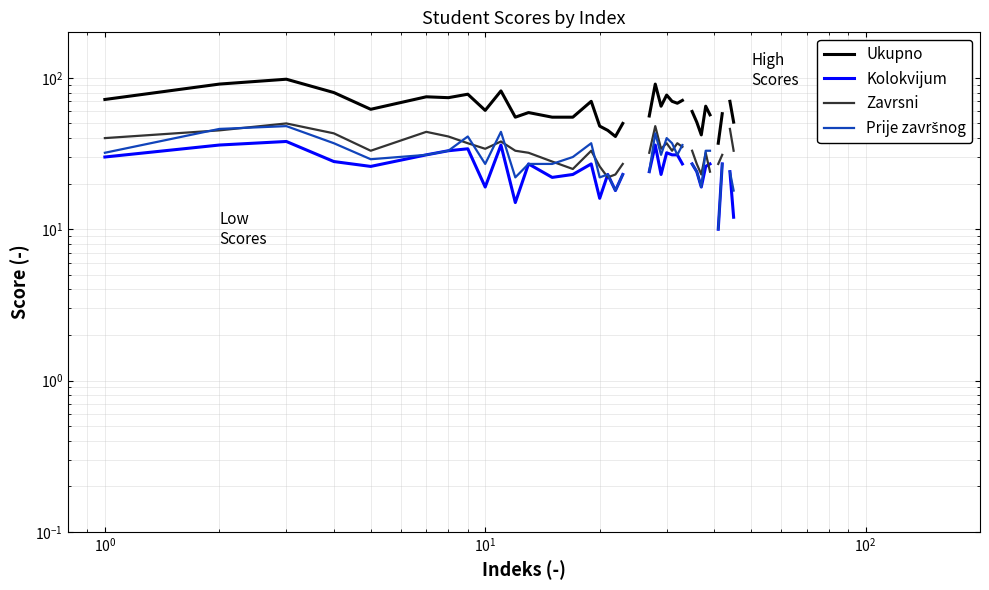

What is the difference between the maximum and minimum values in the Ukupno series?

61.0